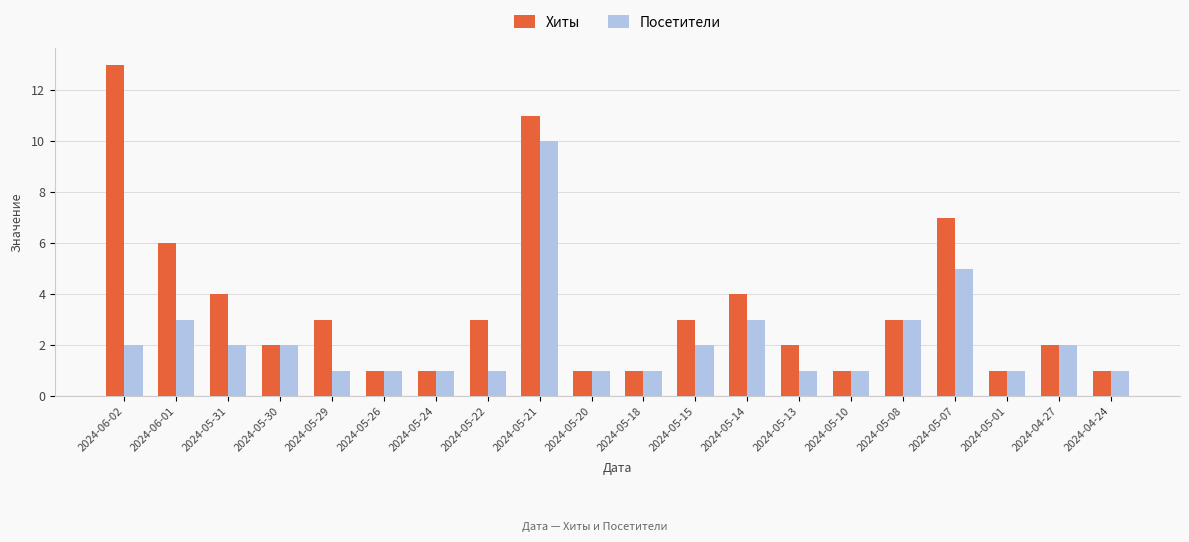

Which series has the widest spread of values?

Хиты